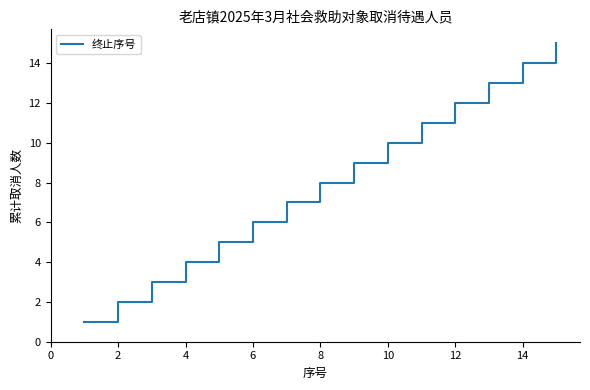

What is the greatest value displayed?

15